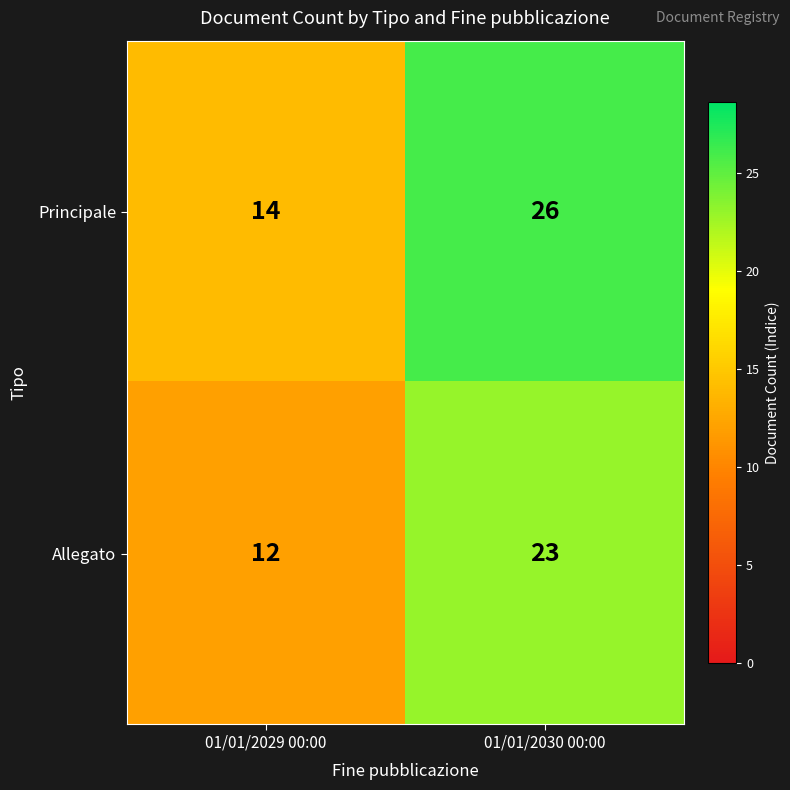

How many categories are shown in the chart?

2